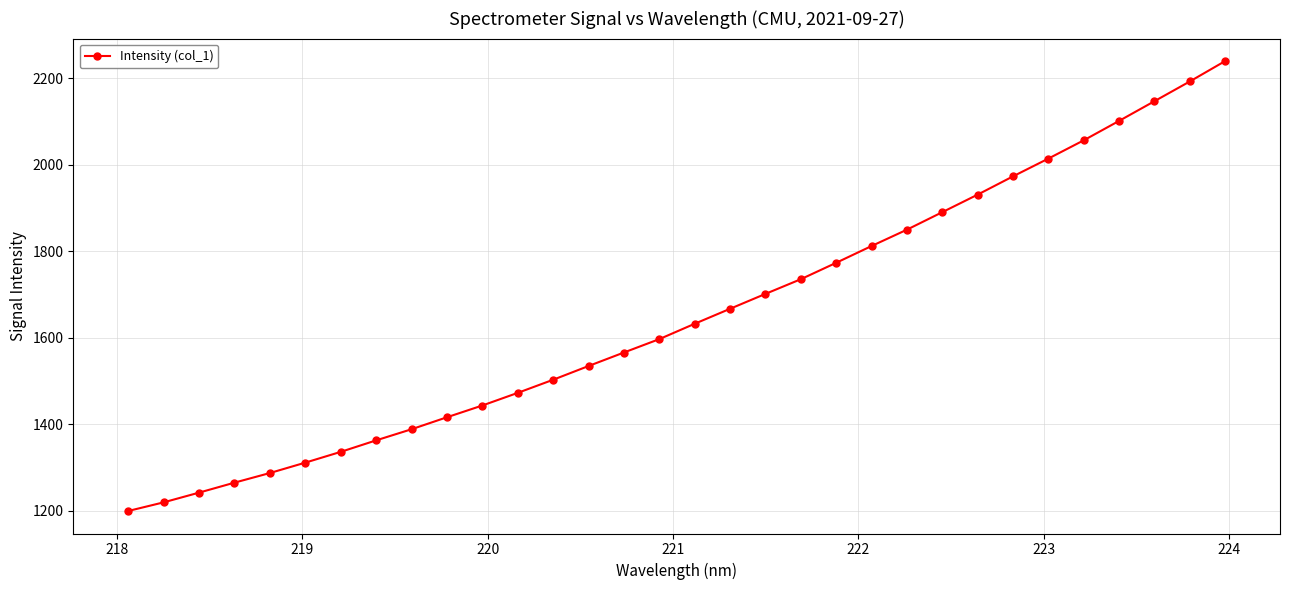

Reading right to left, extract all data points from this chart.

2239.3	2192.2	2146.6	2101.1	2056.2	2014.0	1972.9	1930.7	1890.2	1849.7	1811.9	1773.2	1735.2	1701.3	1666.9	1632.3	1596.8	1565.9	1534.6	1502.9	1472.6	1443.4	1416.2	1388.5	1362.8	1336.2	1311.3	1287.3	1265.1	1242.0	1219.5	1199.6